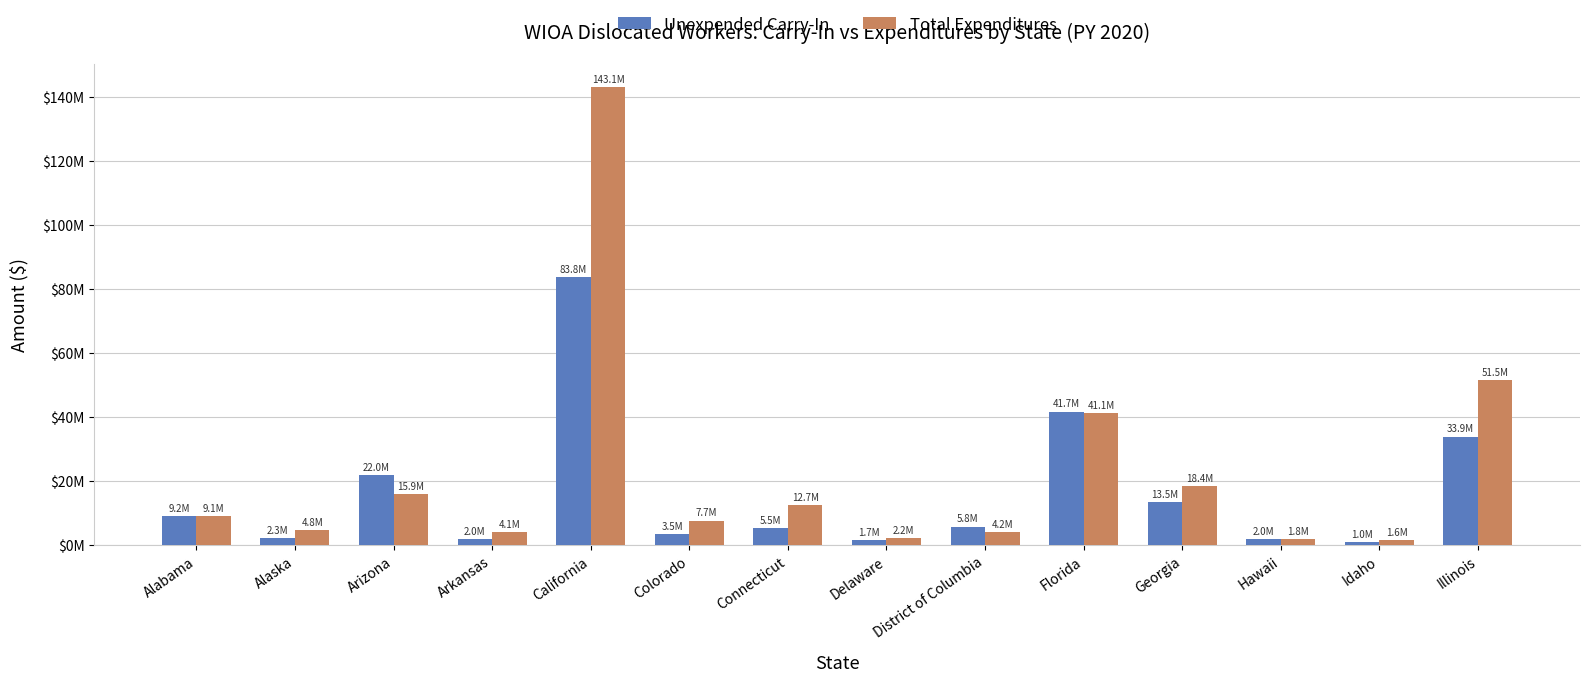

What are all the series names shown in the legend?

Unexpended Carry-In, Total Expenditures